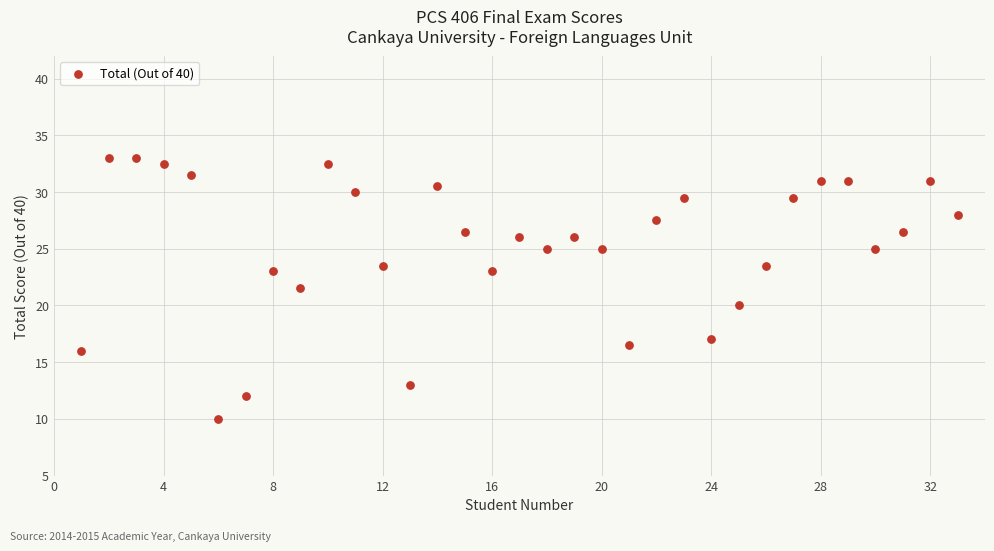

What is the range of Y values (max minus min)?

23.0